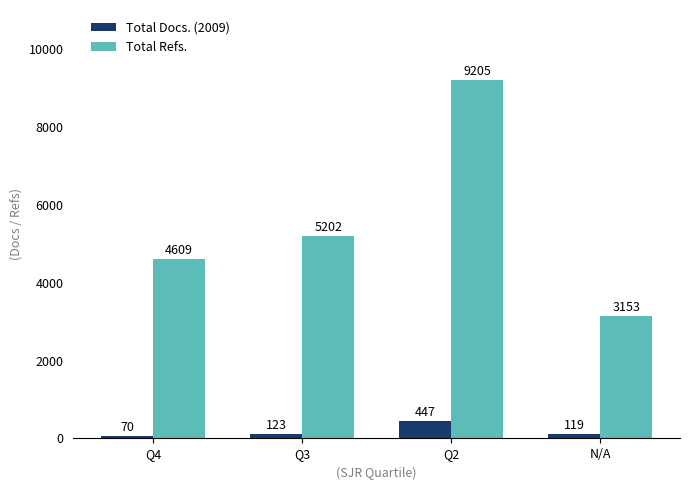

What is the label of the 2nd bar from the right?

Q2